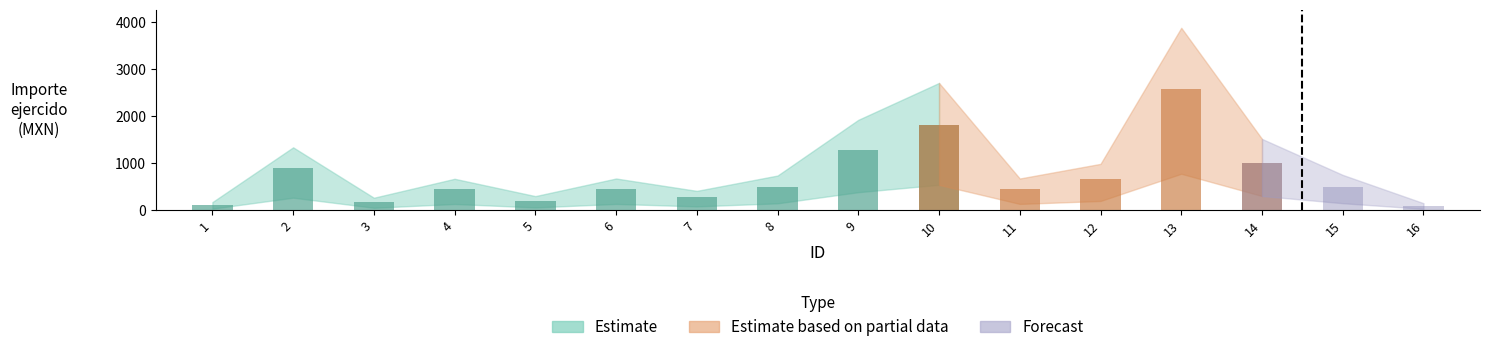

Does the chart contain stacked bars?

No